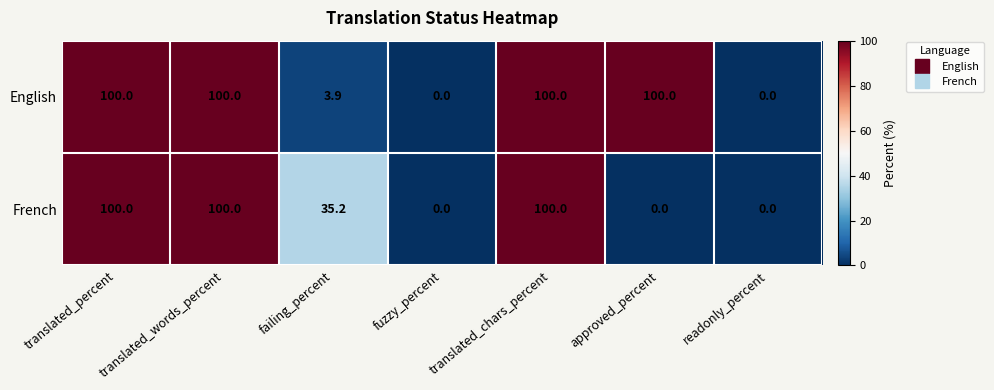

Which series has the largest total across all categories?

English